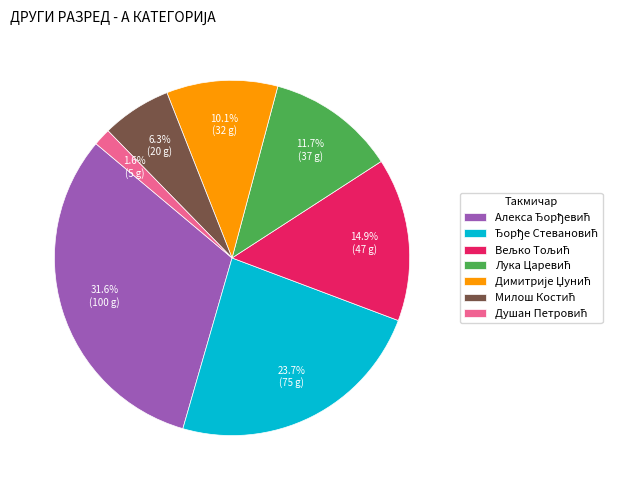

Is there any slice that represents more than half of the pie?

No